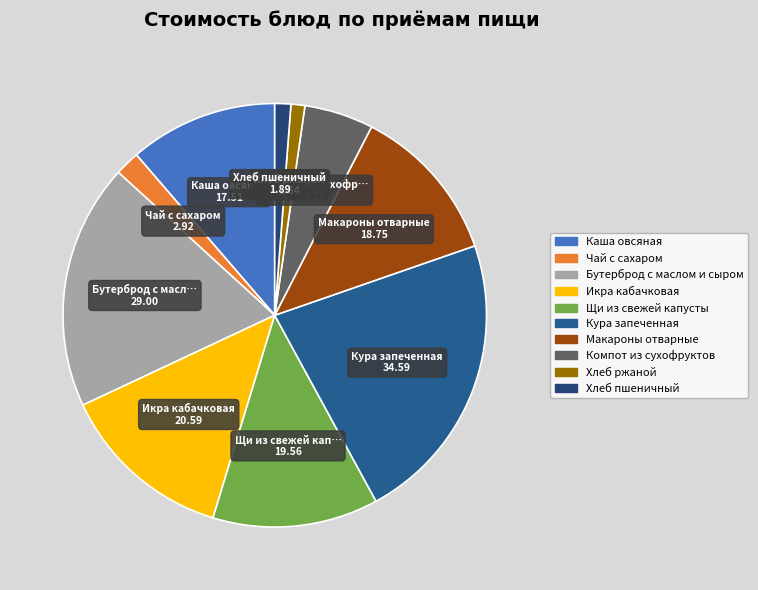

The Кура запеченная slice represents 10% of the pie. True or false?

False